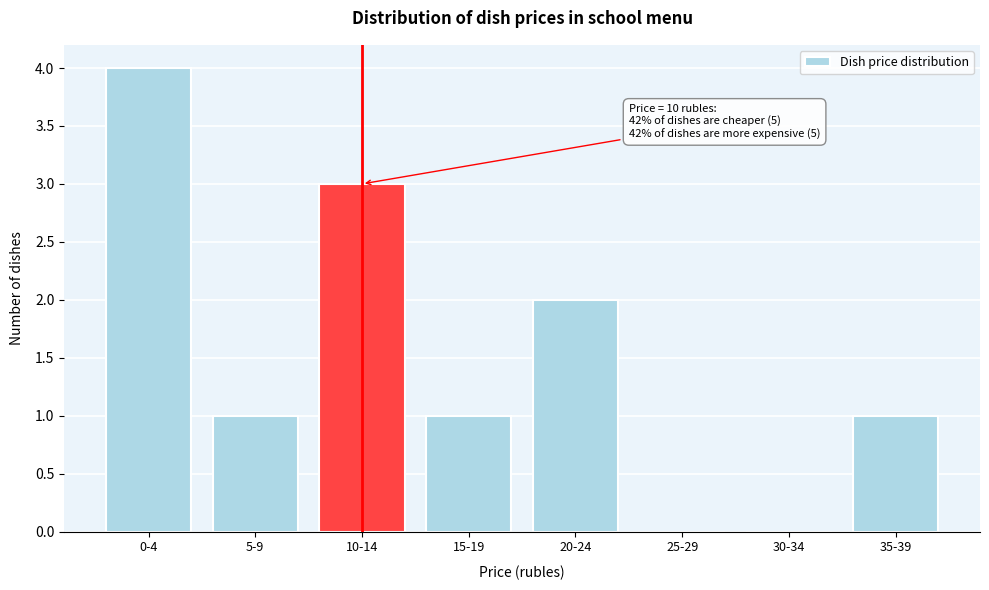

Reading right to left, extract all data points from this chart.

35-39=1	30-34=0	25-29=0	20-24=2	15-19=1	10-14=3	5-9=1	0-4=4